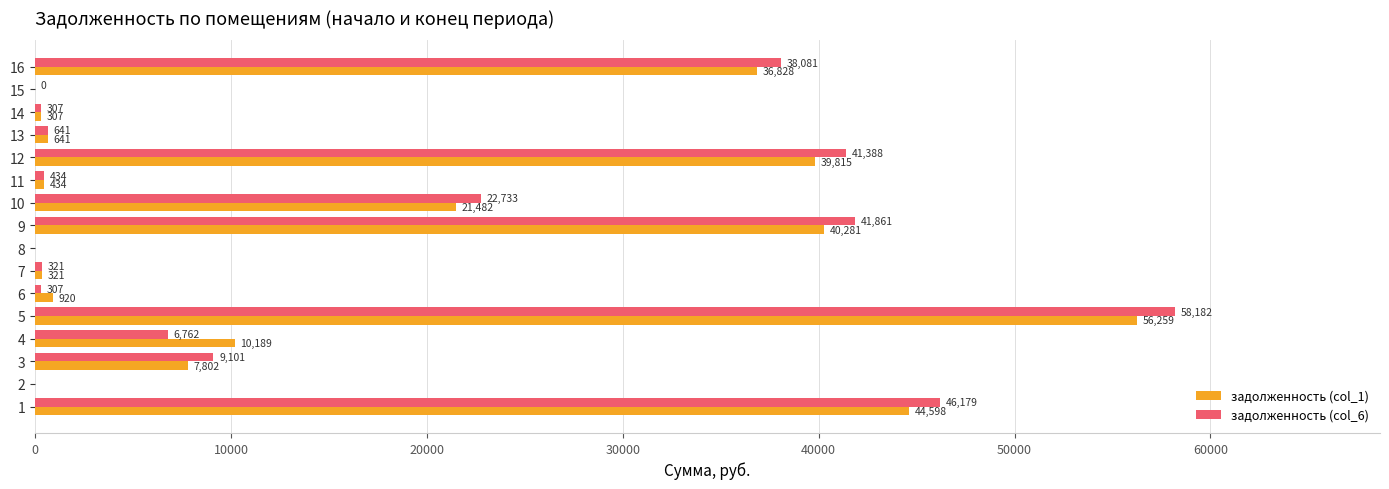

Where is задолженность (col_6) nearest to the value 29091?

10